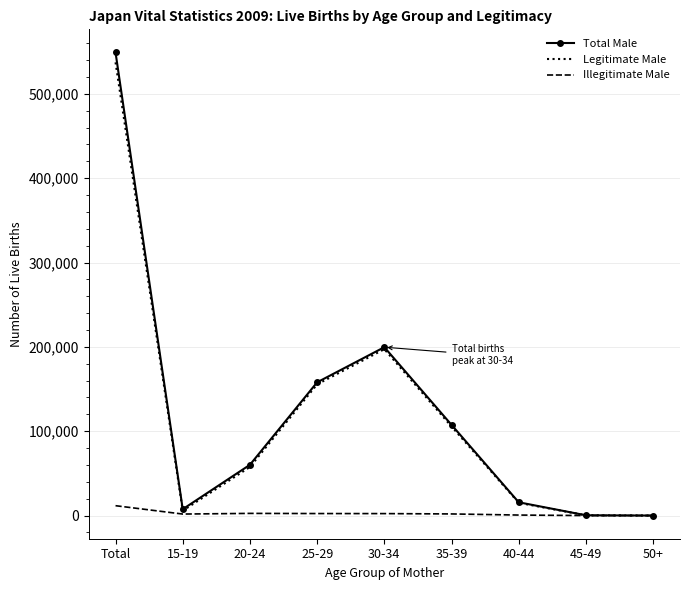

Count the number of data series in this chart.

3